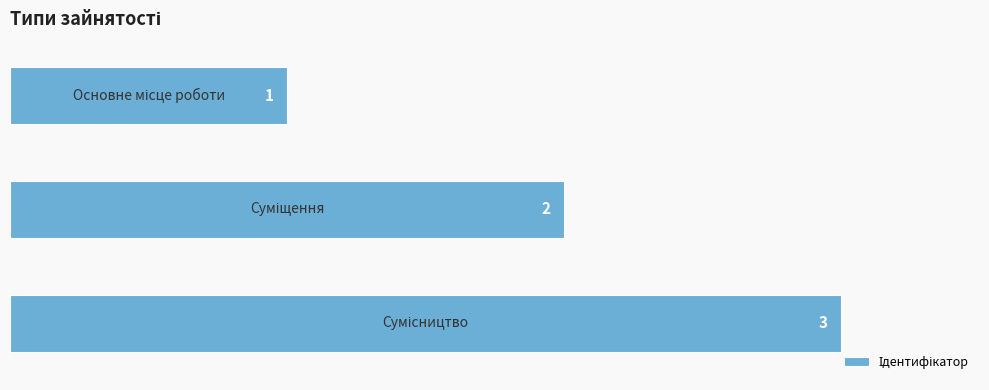

What is the greatest value displayed?

3